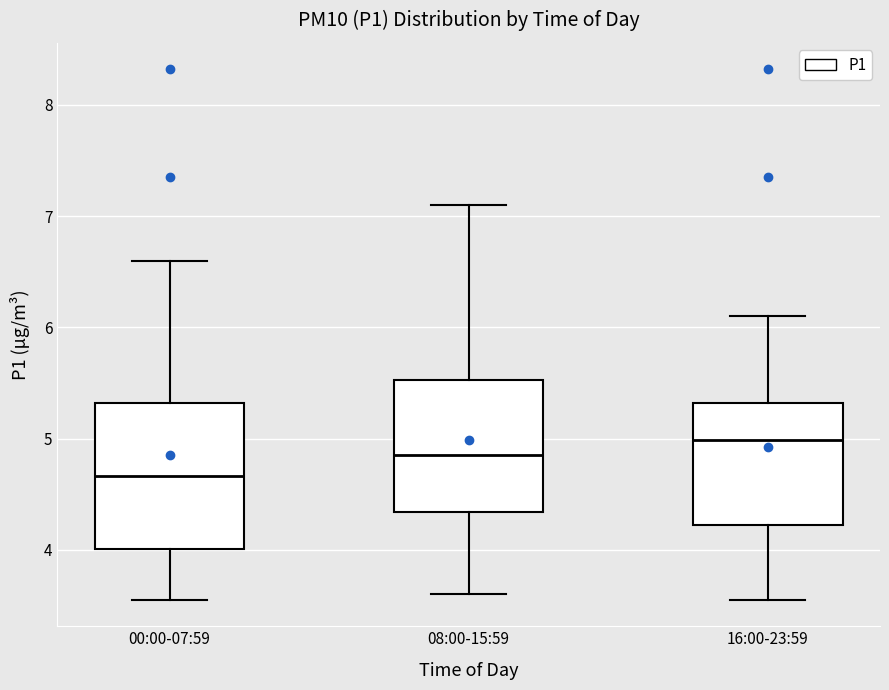

Reading left to right, transcribe this box plot: for each box, give where its median line is, the range the box spans, and where its two whiskers end, as read against the y-axis. The values are not printed on the chart, so give them approximately, as read against the axis.

00:00-07:59: median 4.7, box 4.0 to 5.3, whiskers 3.6 to 6.6
08:00-15:59: median 4.9, box 4.3 to 5.5, whiskers 3.6 to 7.1
16:00-23:59: median 5.0, box 4.2 to 5.3, whiskers 3.6 to 6.1